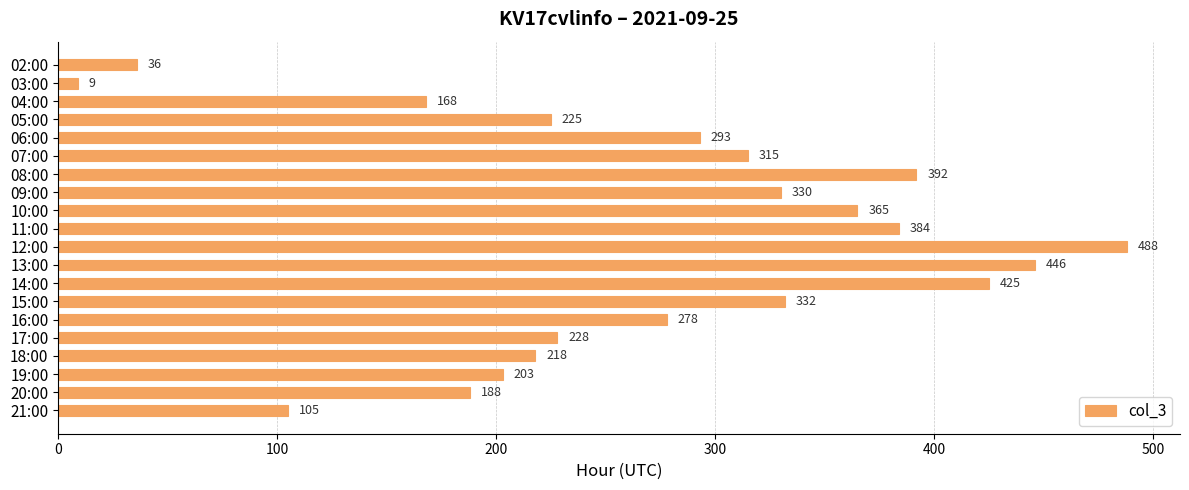

At which label is the value closest to 248?

17:00